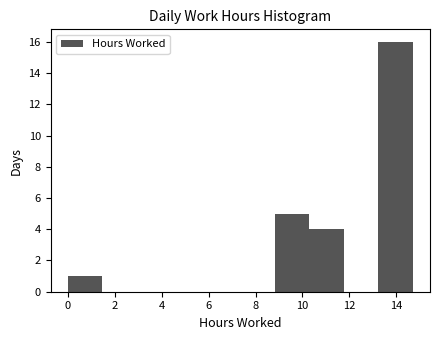

What is the height of the bar covering 13.2 to 14.8 on the x-axis? Neither the bar edges nor the heights are printed on the chart, so give them approximately, as read against the axes.

16